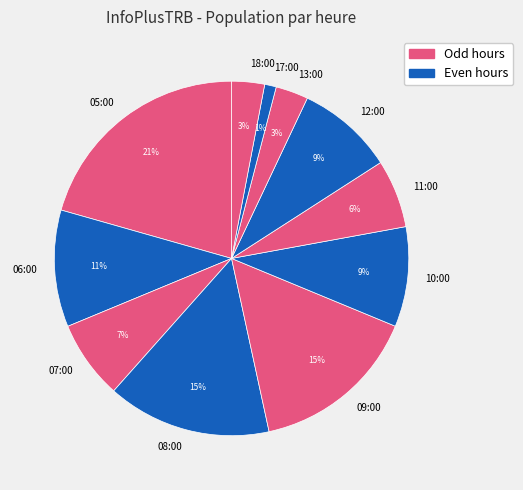

What percentage is the 09:00 slice, to the nearest percent?

15%